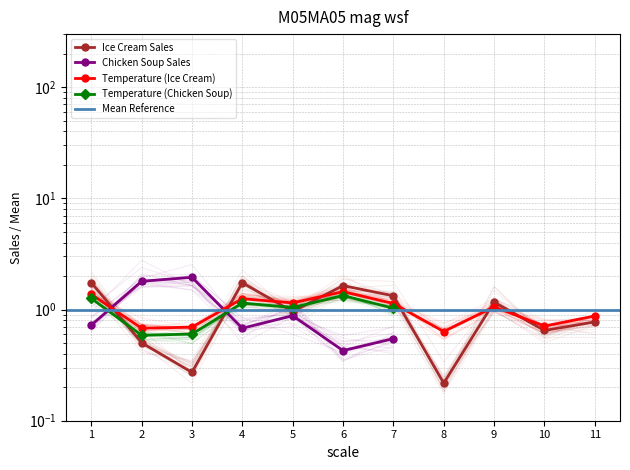

What is the value of the Temperature (Ice Cream) point at the 11th from the left?

0.9